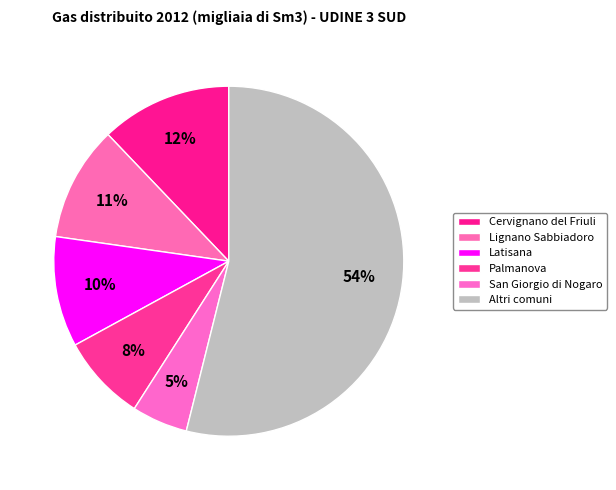

How many slices are in this pie chart?

6